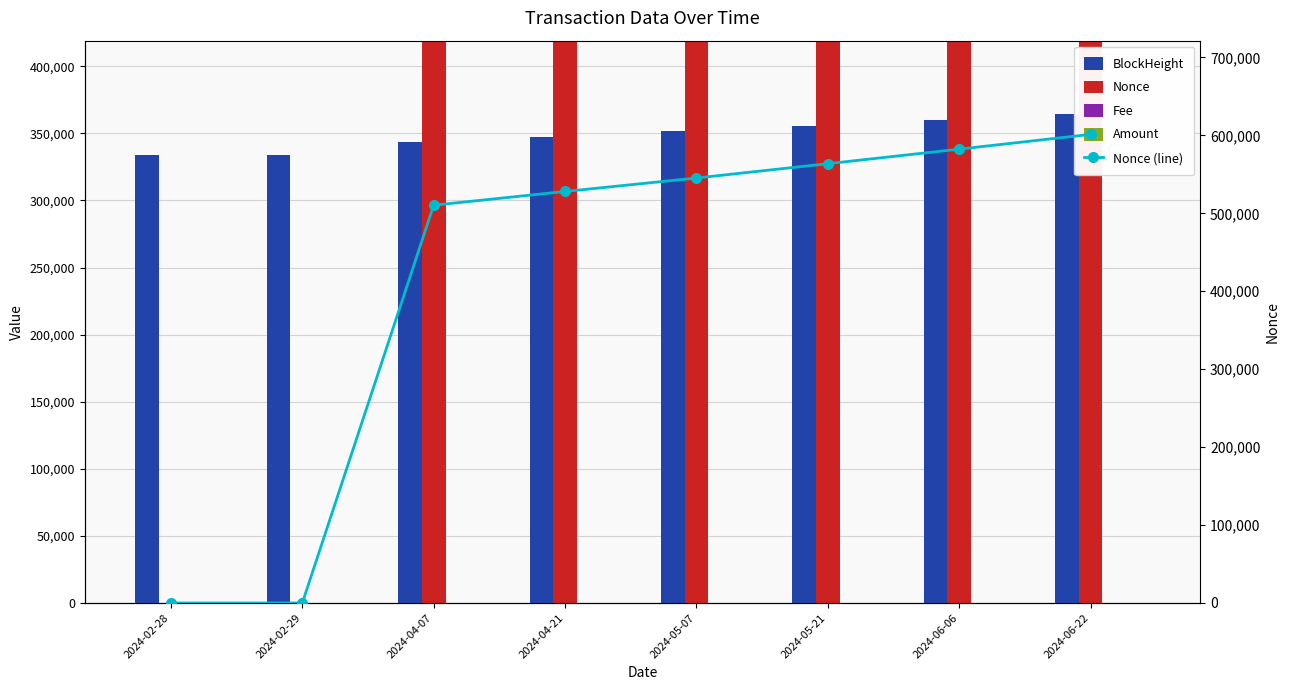

Reading right to left, transcribe all the data shown in this chart.

BlockHeight: 364444.0	359940.0	355873.0	351918.0	347621.0	343775.0	333945.0	333827.0
Nonce: 601260.0	582331.0	563656.0	545290.0	528012.0	510394.0	0.0	12.0
Fee: 0.0	0.0	0.0	0.0	0.0	0.0	0.0	0.0
Amount: 3.8	7.4	7.3	7.5	7.3	6.9	0.0	1001.0
Nonce (line): 601260.0	582331.0	563656.0	545290.0	528012.0	510394.0	0.0	12.0